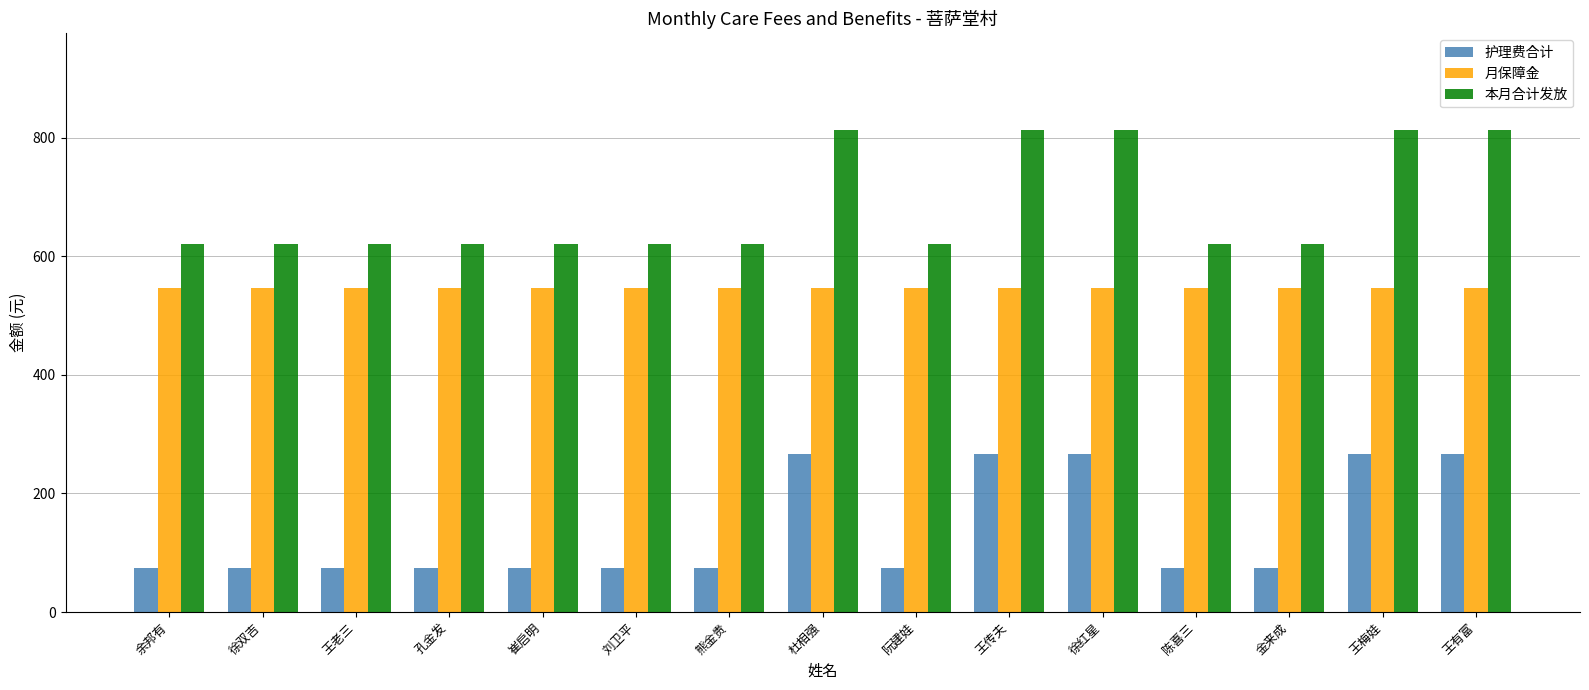

What is the difference between the maximum and minimum values in the 护理费合计 series?

192